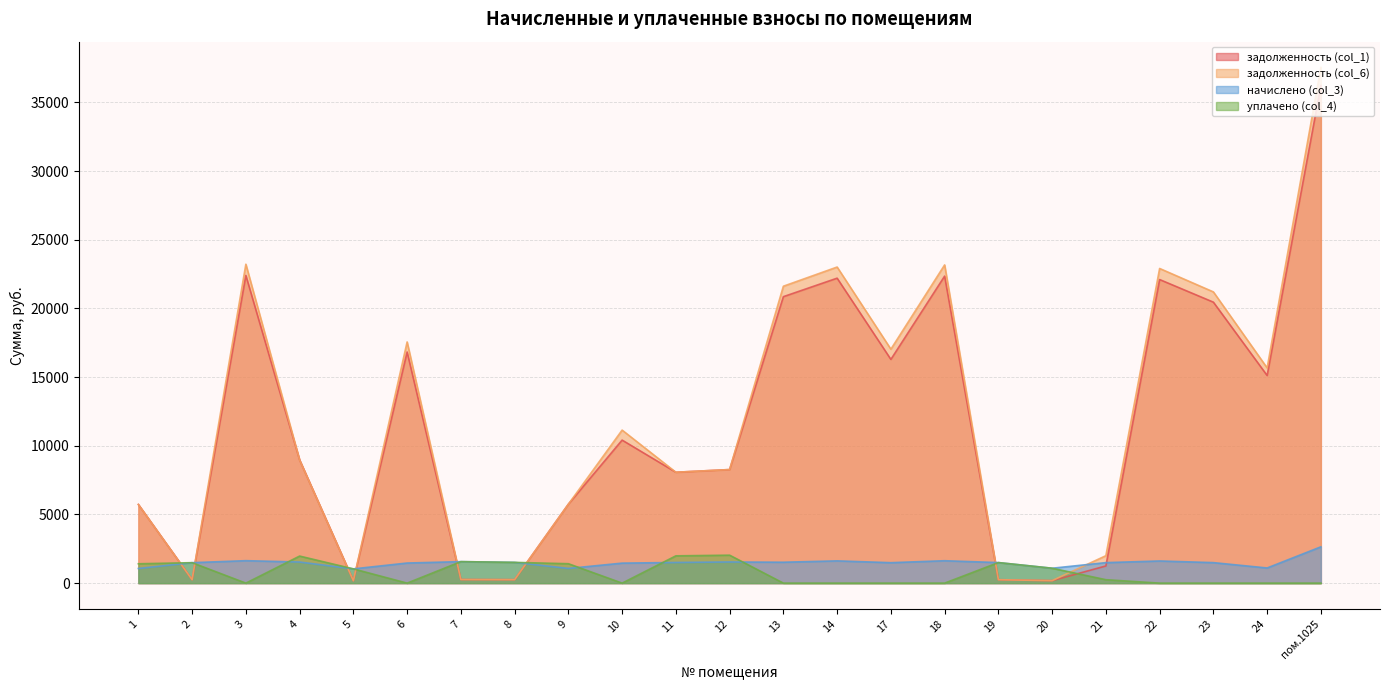

In задолженность (col_6), how many points are higher than both neighbors (excluding endpoints)?

6